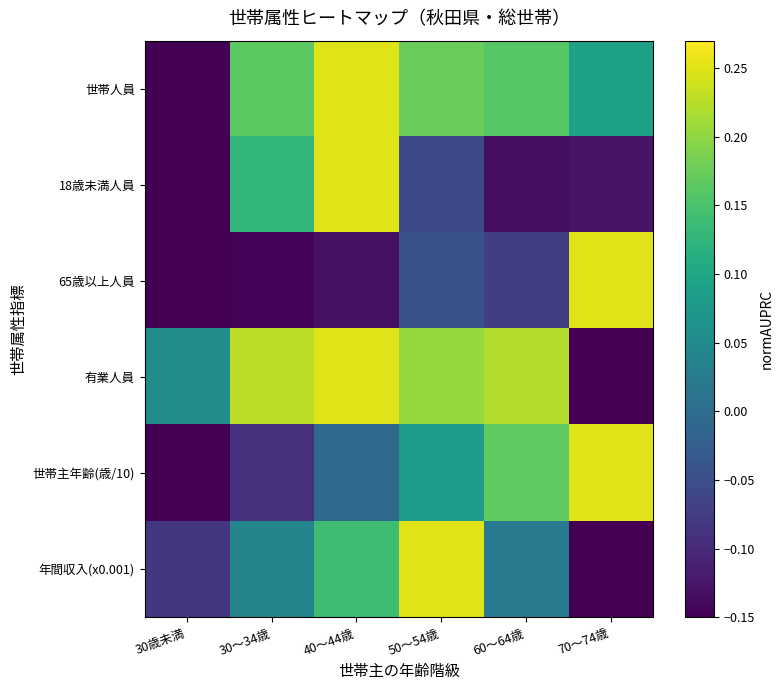

At how many categories does at least one series exceed 0?

6